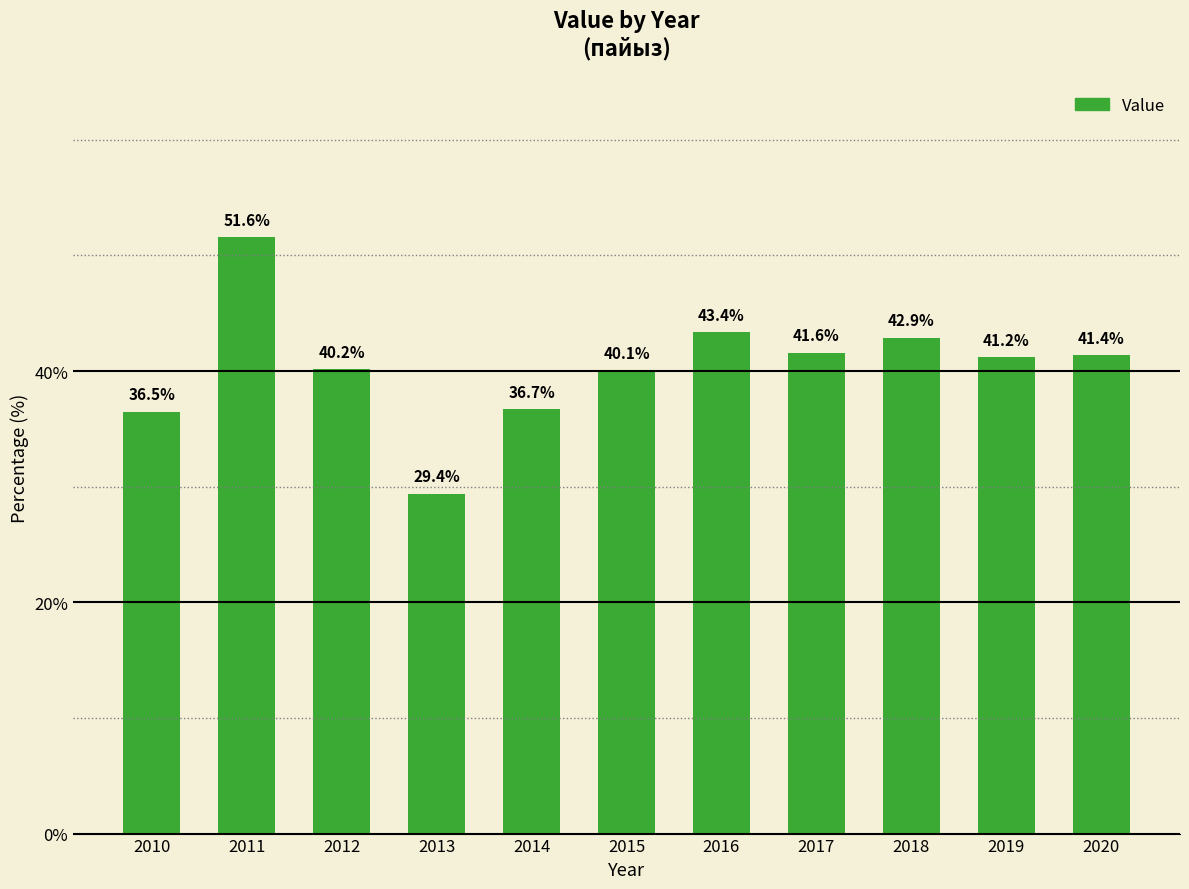

What is the minimum value shown in the chart?

29.4